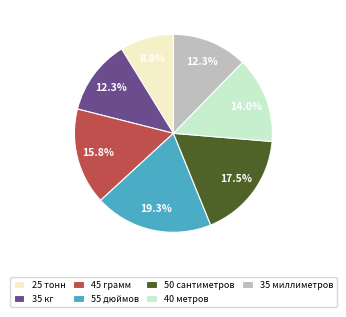

Which has a higher value, 50 сантиметров or 35 миллиметров?

50 сантиметров